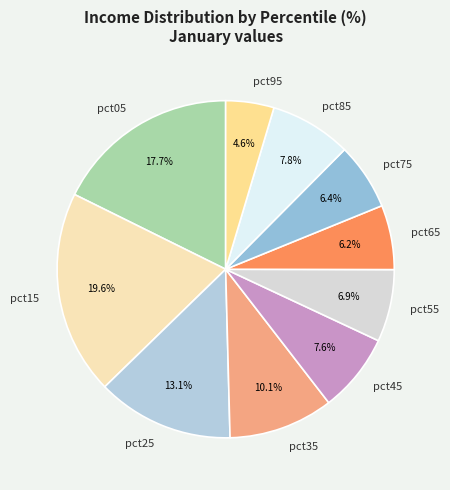

Is pct65 the majority of the pie?

No